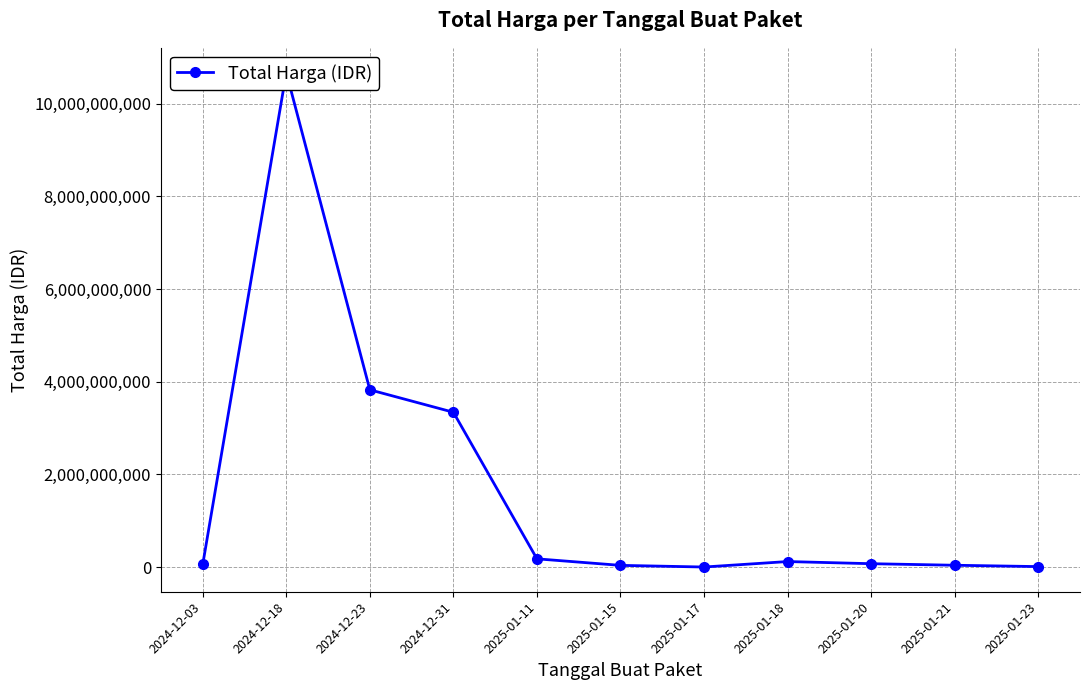

What is the smallest value displayed?

3245000